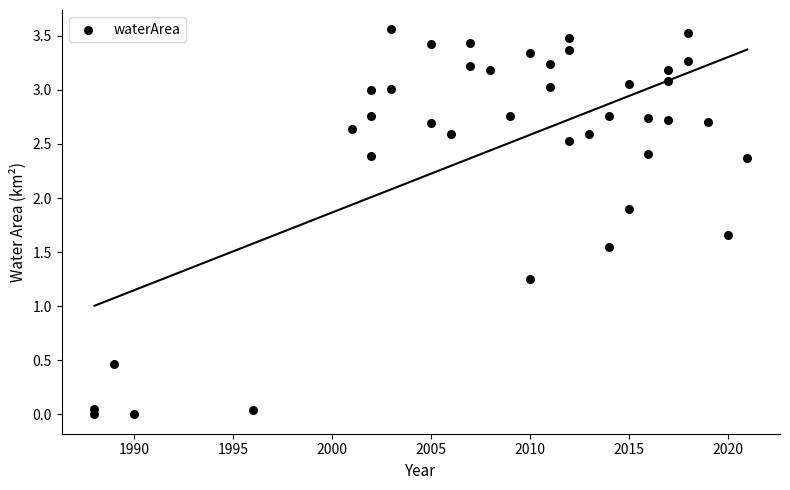

What is the range of X values (max minus min)?

33.0